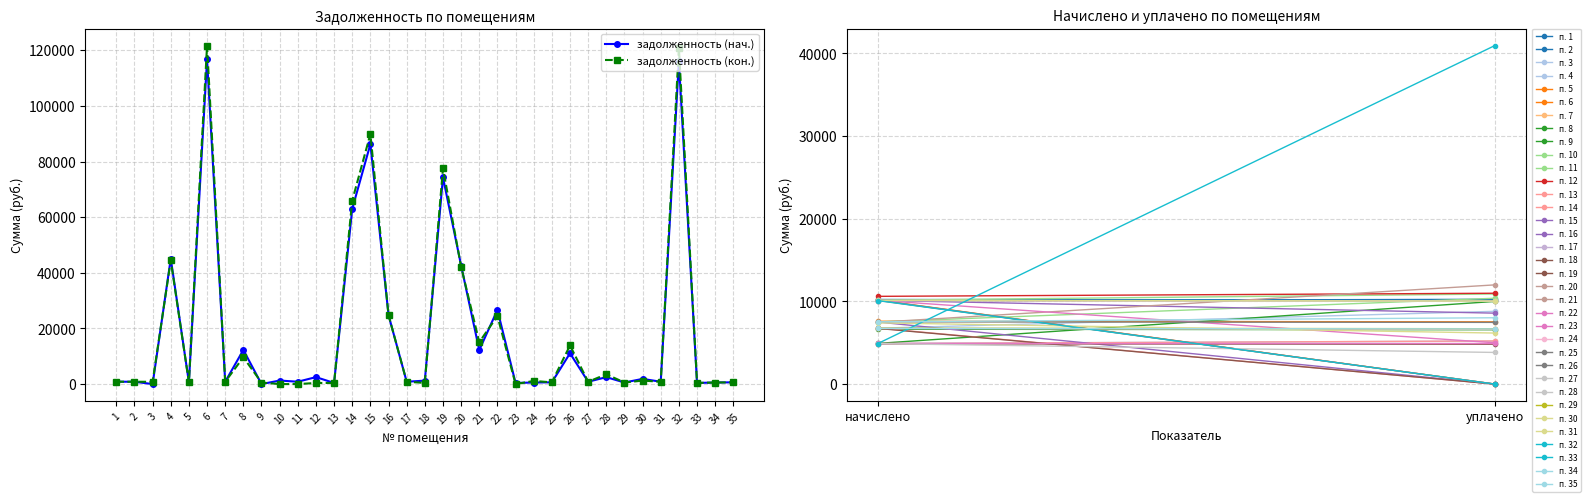

Is the value of задолженность (нач.) at 10 greater than the value of задолженность (кон.) at 21?

No